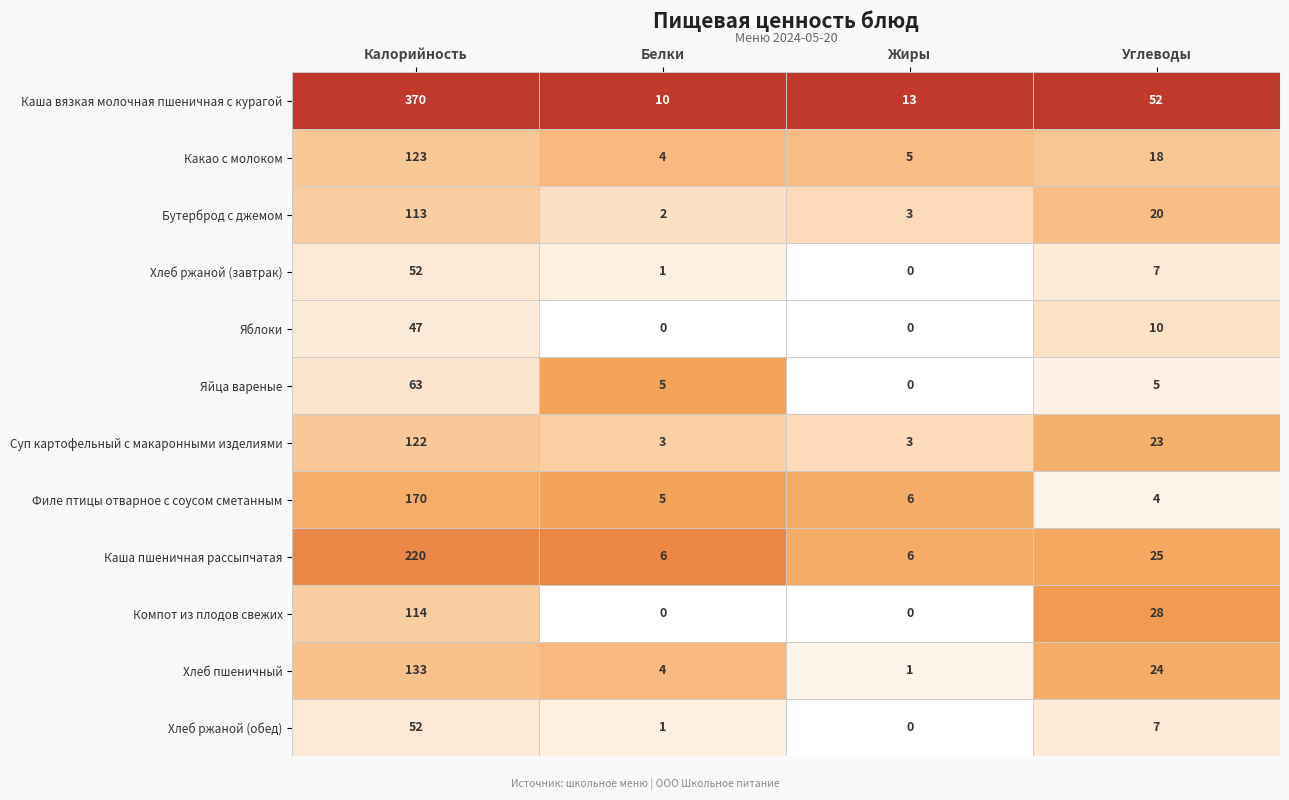

The Каша пшеничная рассыпчатая series shows 220 at Калорийность. True or false?

True